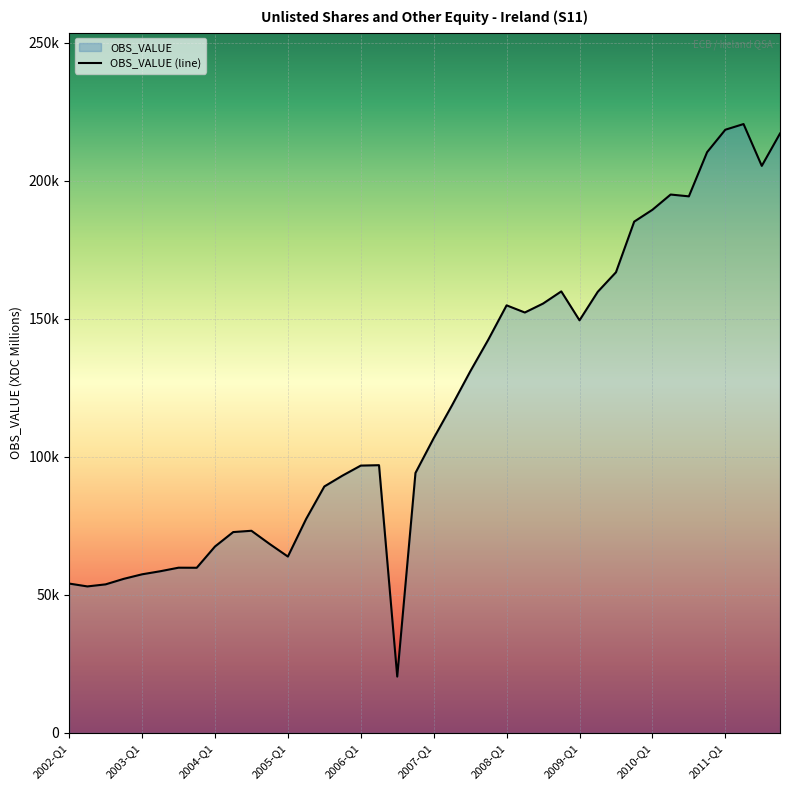

What is the ratio of the value at 21 to the value at 2002-Q1?

2.2